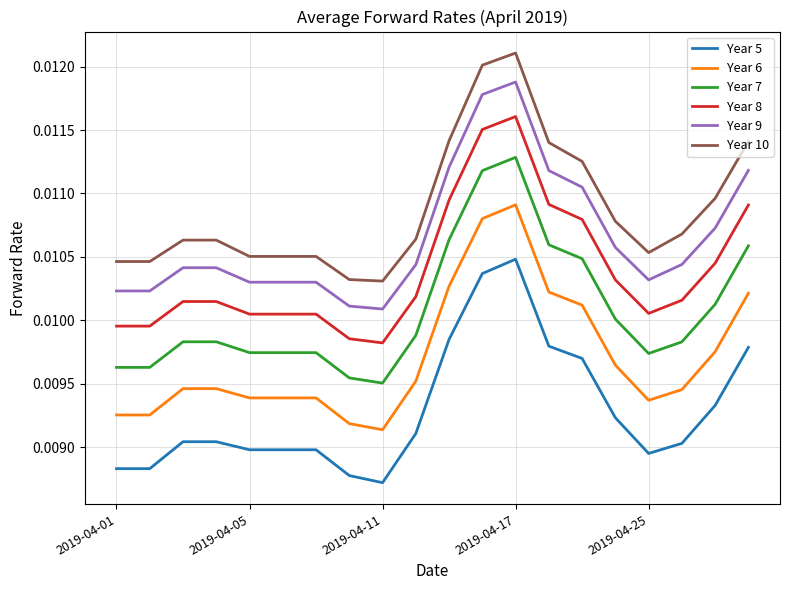

Which series has the widest spread of values?

Year 10